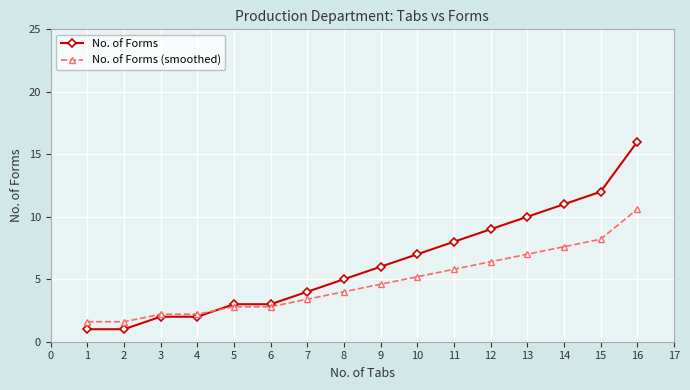

At which category is the sum across all series the highest?

16